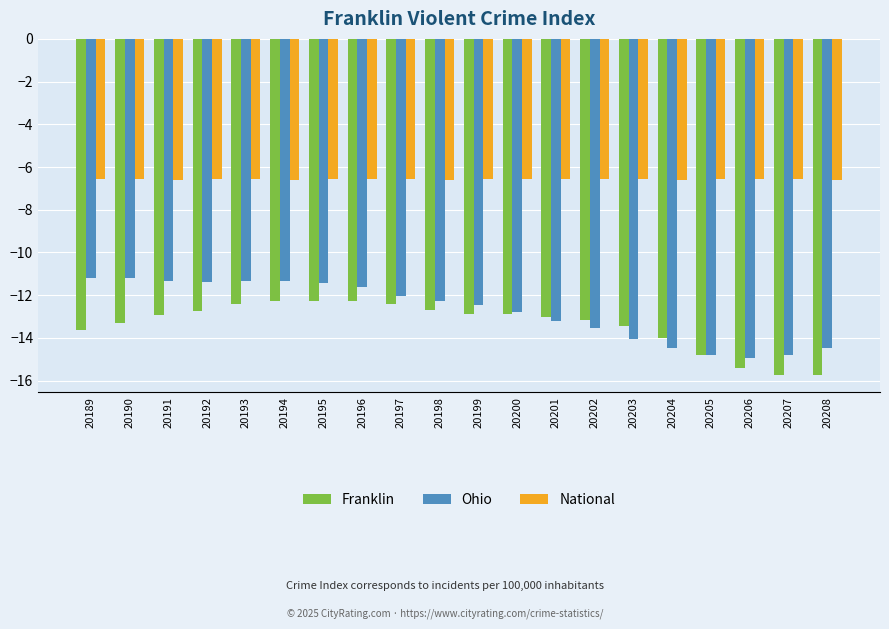

Which series changed the most between 20191 and 20193?

Franklin